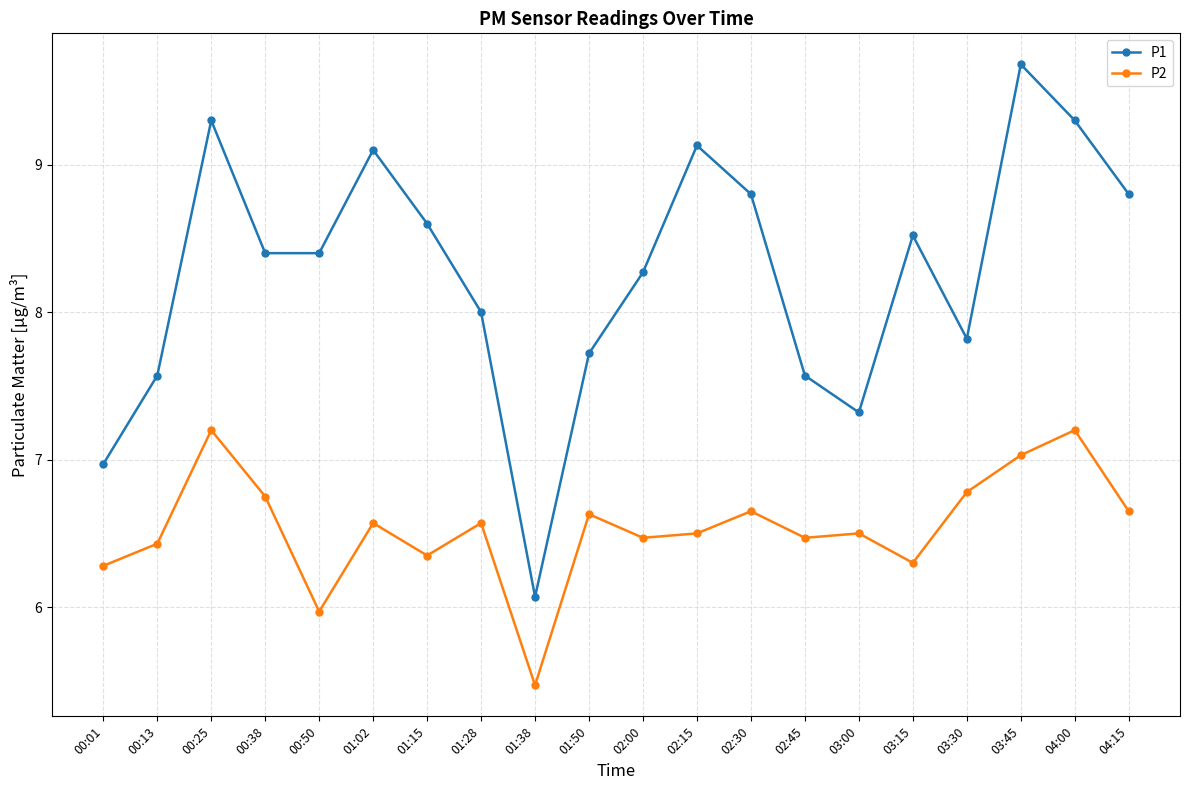

Between 02:45 and 03:30, which series saw the biggest shift?

P2